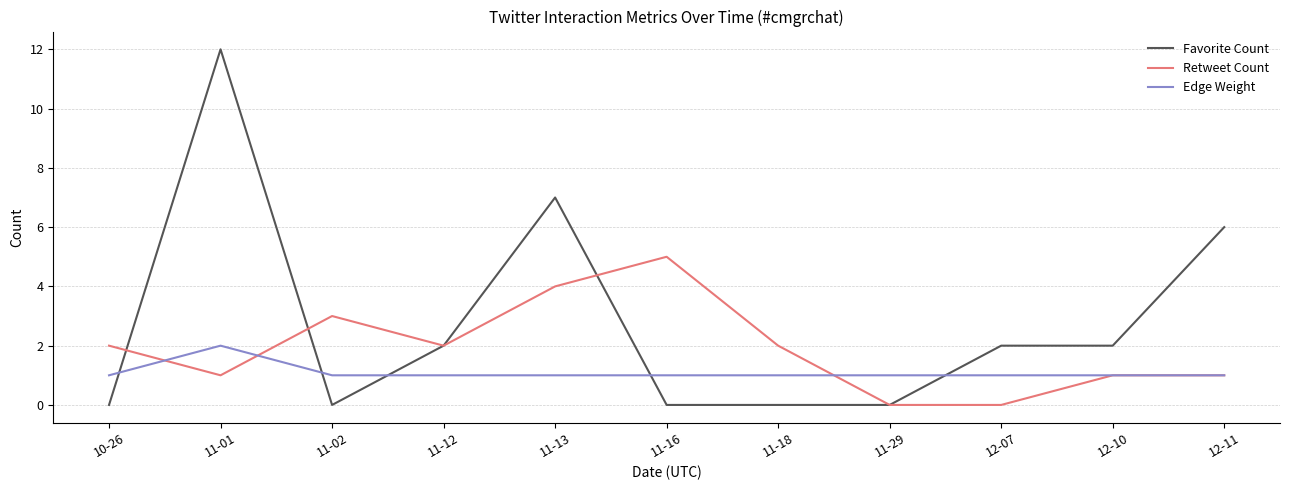

Reading right to left, transcribe all the data shown in this chart.

Favorite Count: 12-11=6	12-10=2	12-07=2	11-29=0	11-18=0	11-16=0	11-13=7	11-12=2	11-02=0	11-01=12	10-26=0
Retweet Count: 12-11=1	12-10=1	12-07=0	11-29=0	11-18=2	11-16=5	11-13=4	11-12=2	11-02=3	11-01=1	10-26=2
Edge Weight: 12-11=1	12-10=1	12-07=1	11-29=1	11-18=1	11-16=1	11-13=1	11-12=1	11-02=1	11-01=2	10-26=1